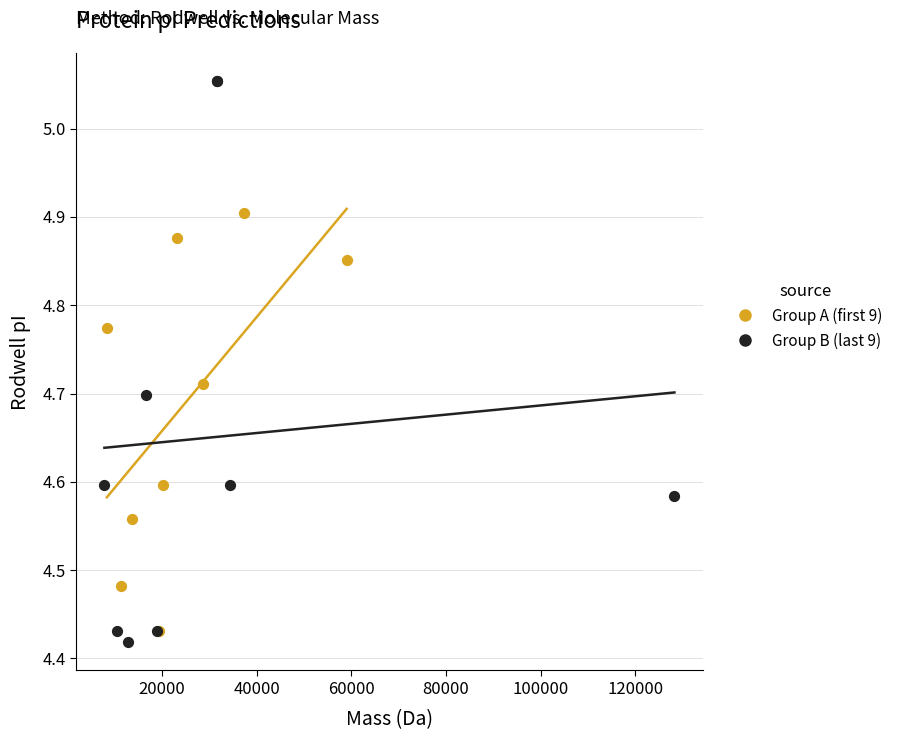

Which series has the widest spread of Y values?

Group B (last 9)